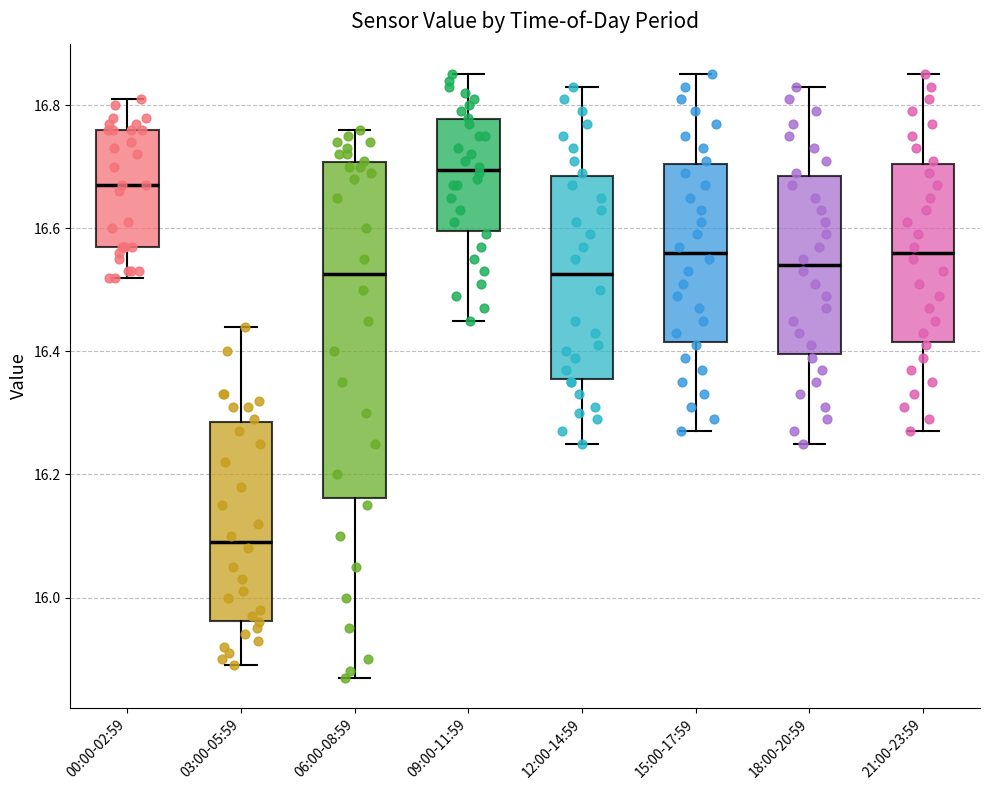

Where does the upper whisker of the box for 21:00-23:59 end on the y-axis? The values are not printed on the chart, so give them approximately, as read against the axis.

16.86